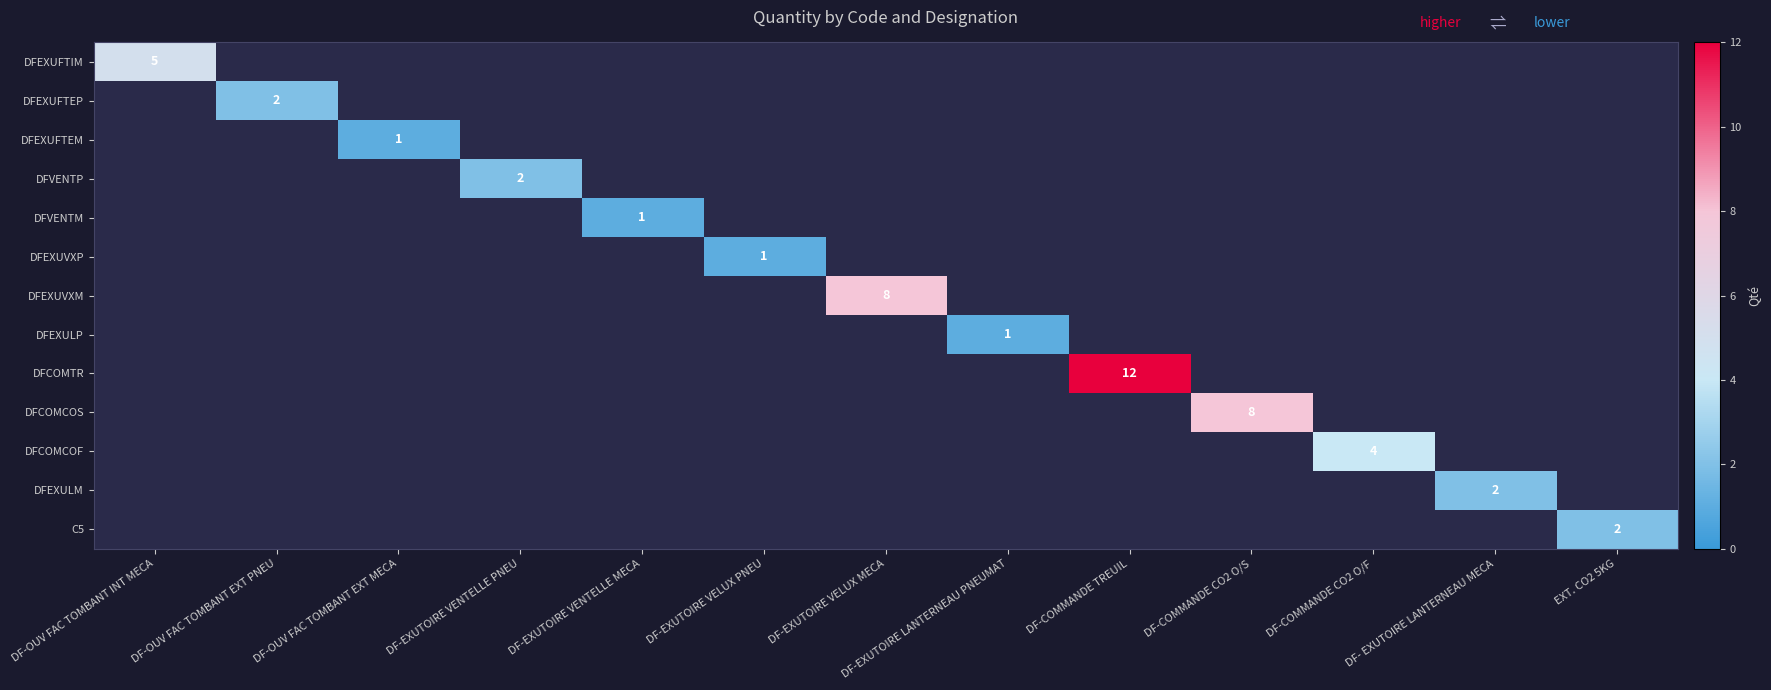

Which has a higher value, DF-OUV FAC TOMBANT INT MECA or DF-EXUTOIRE VELUX MECA?

DF-EXUTOIRE VELUX MECA